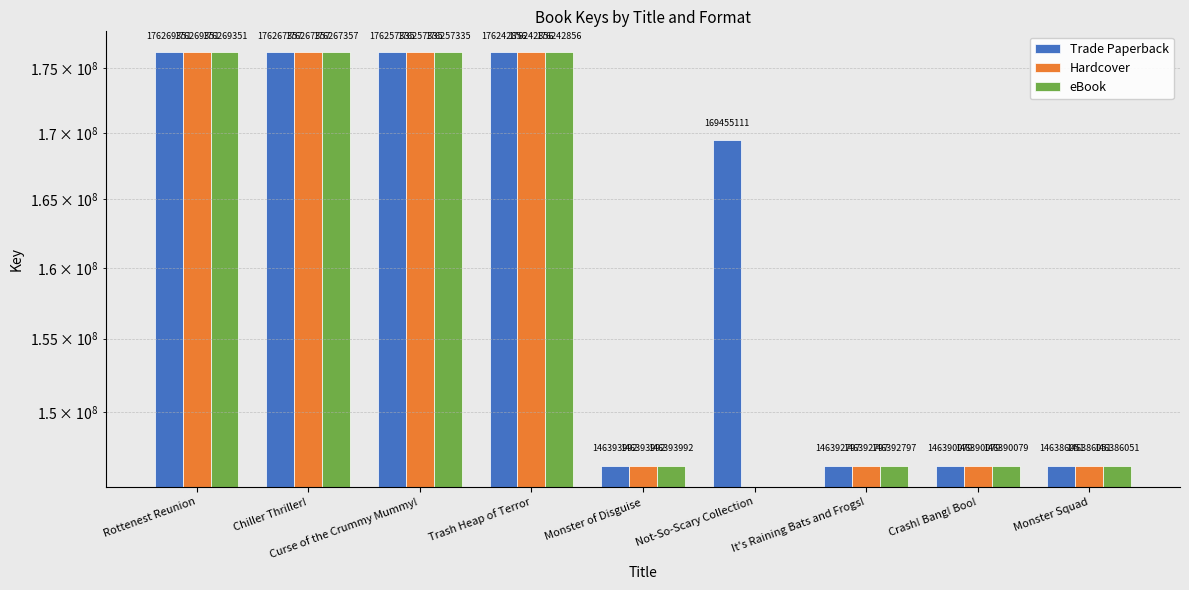

Is the value of eBook at Curse of the Crummy Mummy! greater than the value of Trade Paperback at Not-So-Scary Collection?

Yes